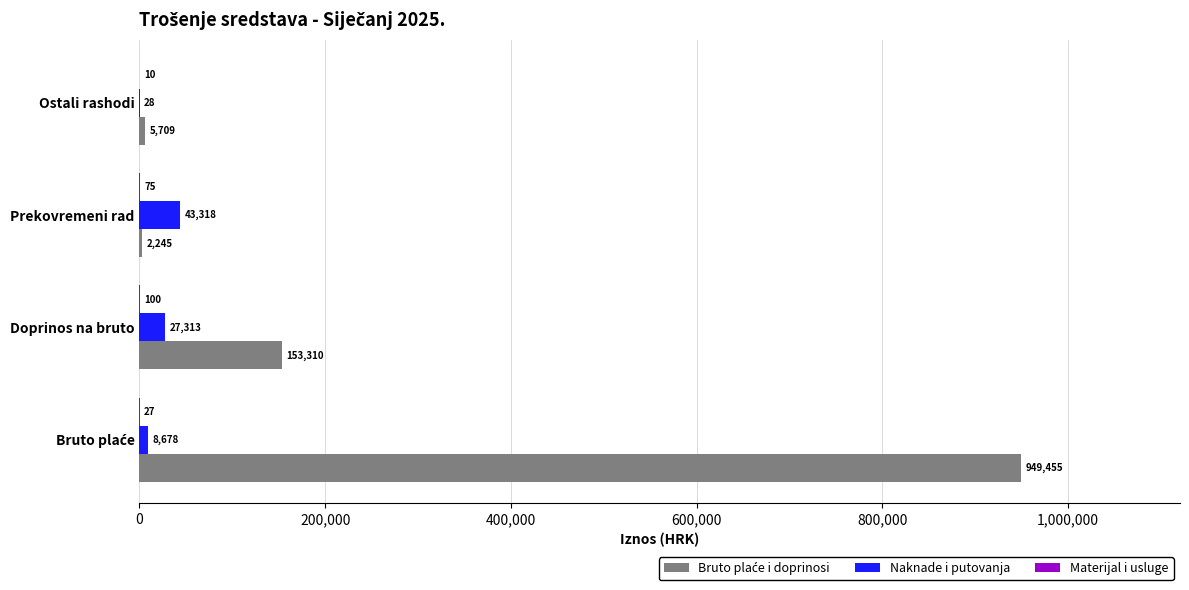

What is the approximate value of Naknade i putovanja at Doprinos na bruto?

27313.4